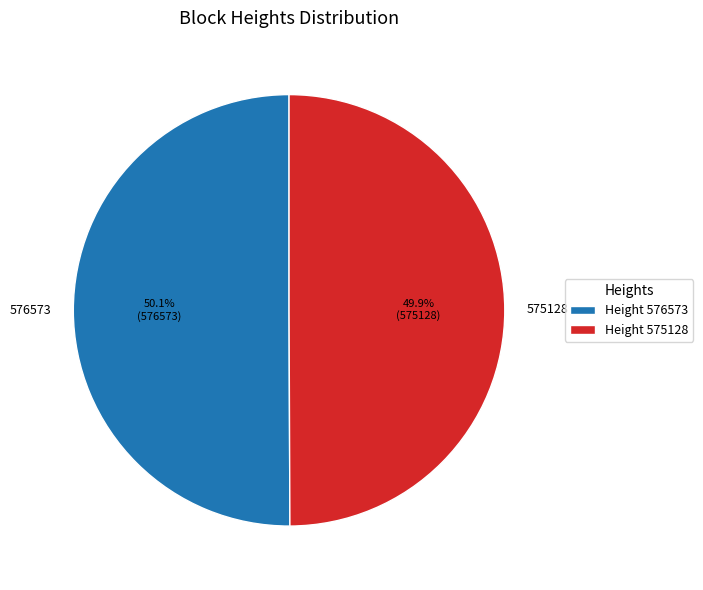

True or false: 575128 accounts for 50% of the total.

True